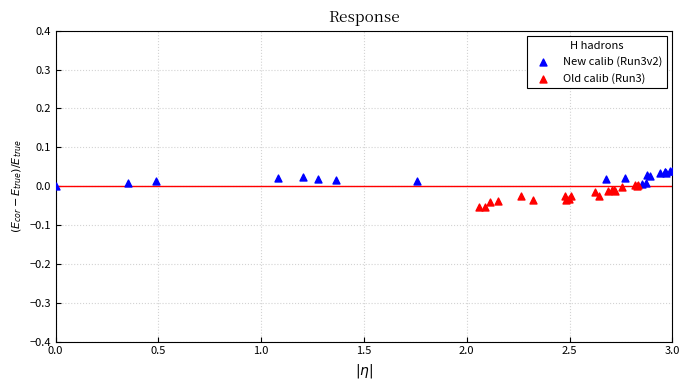

Which series has the largest Y range (max minus min)?

Old calib (Run3)